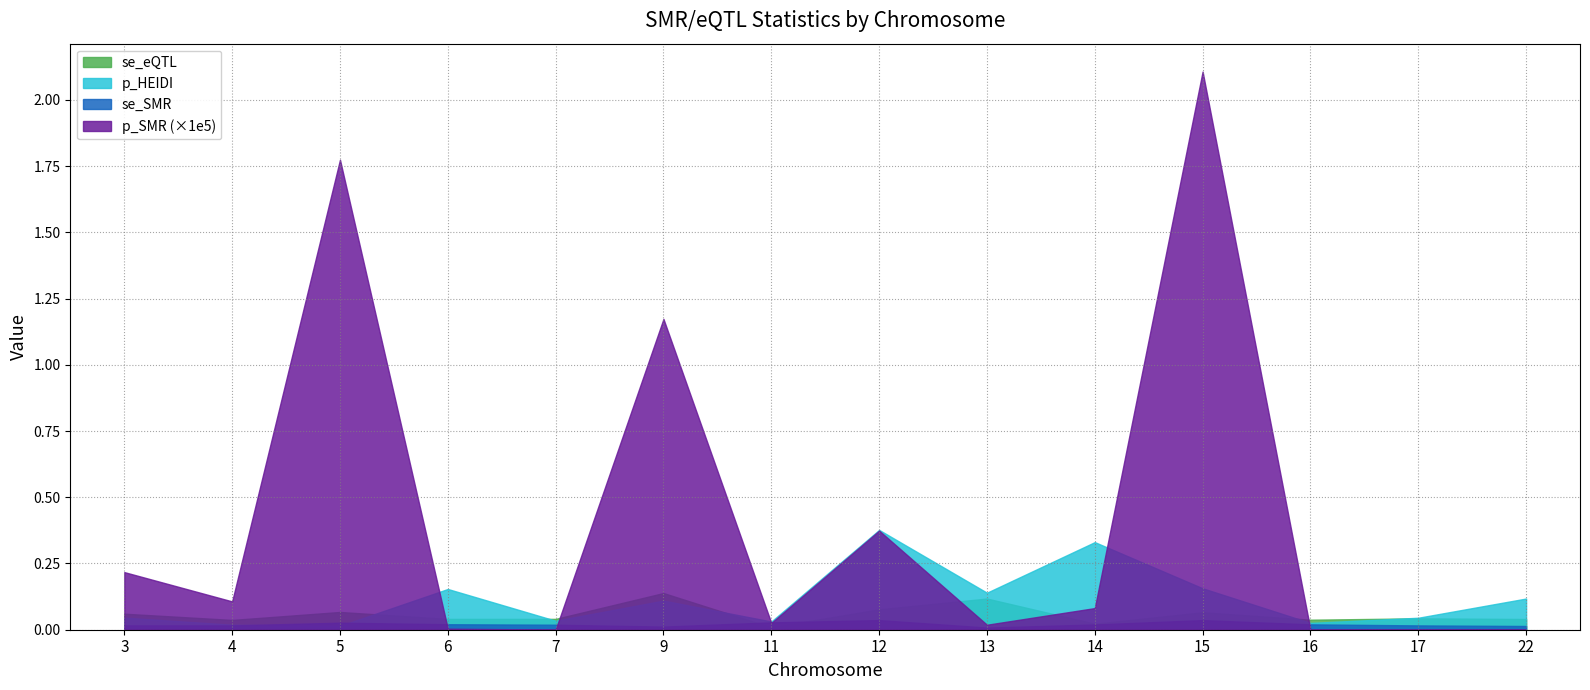

How many interior local peaks does the p_SMR series have?

5